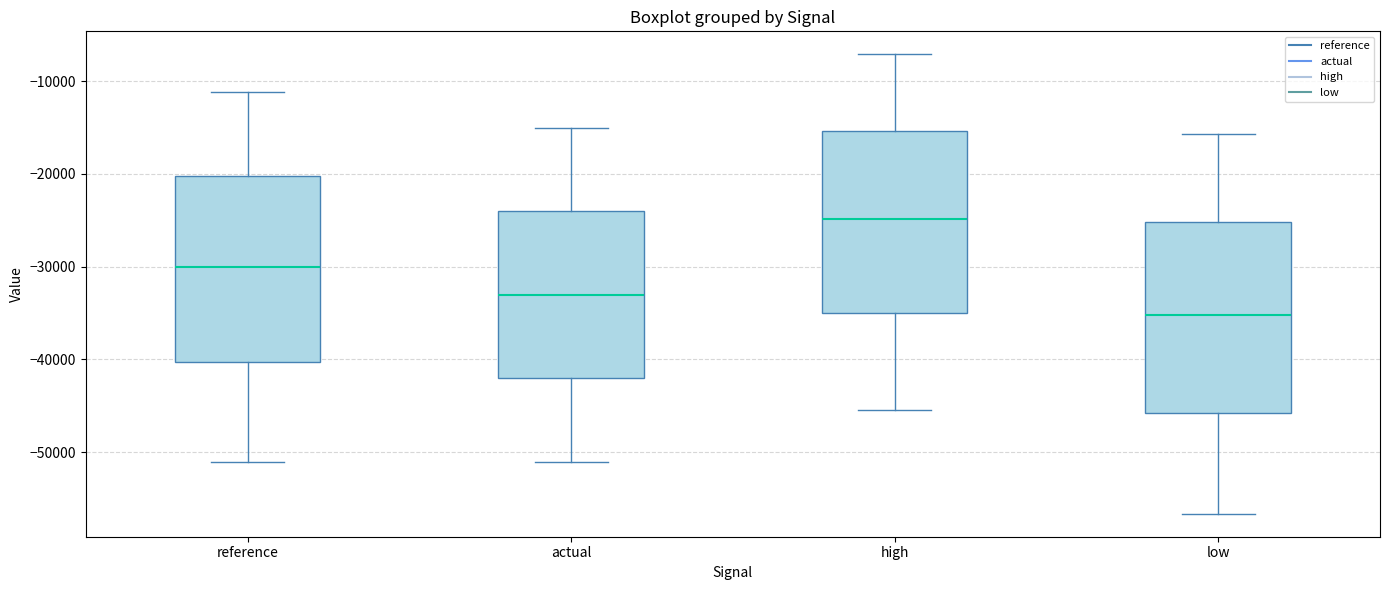

Reading left to right, read every box against the y-axis: the position of its median line, the range the box covers, and the ends of its whiskers. The values are not printed on the chart, so give them approximately, as read against the axis.

reference: median -30000, box -40000 to -20000, whiskers -51000 to -11000
actual: median -33000, box -42000 to -24000, whiskers -51000 to -15000
high: median -25000, box -35000 to -15000, whiskers -45000 to -7000
low: median -35000, box -46000 to -25000, whiskers -57000 to -16000